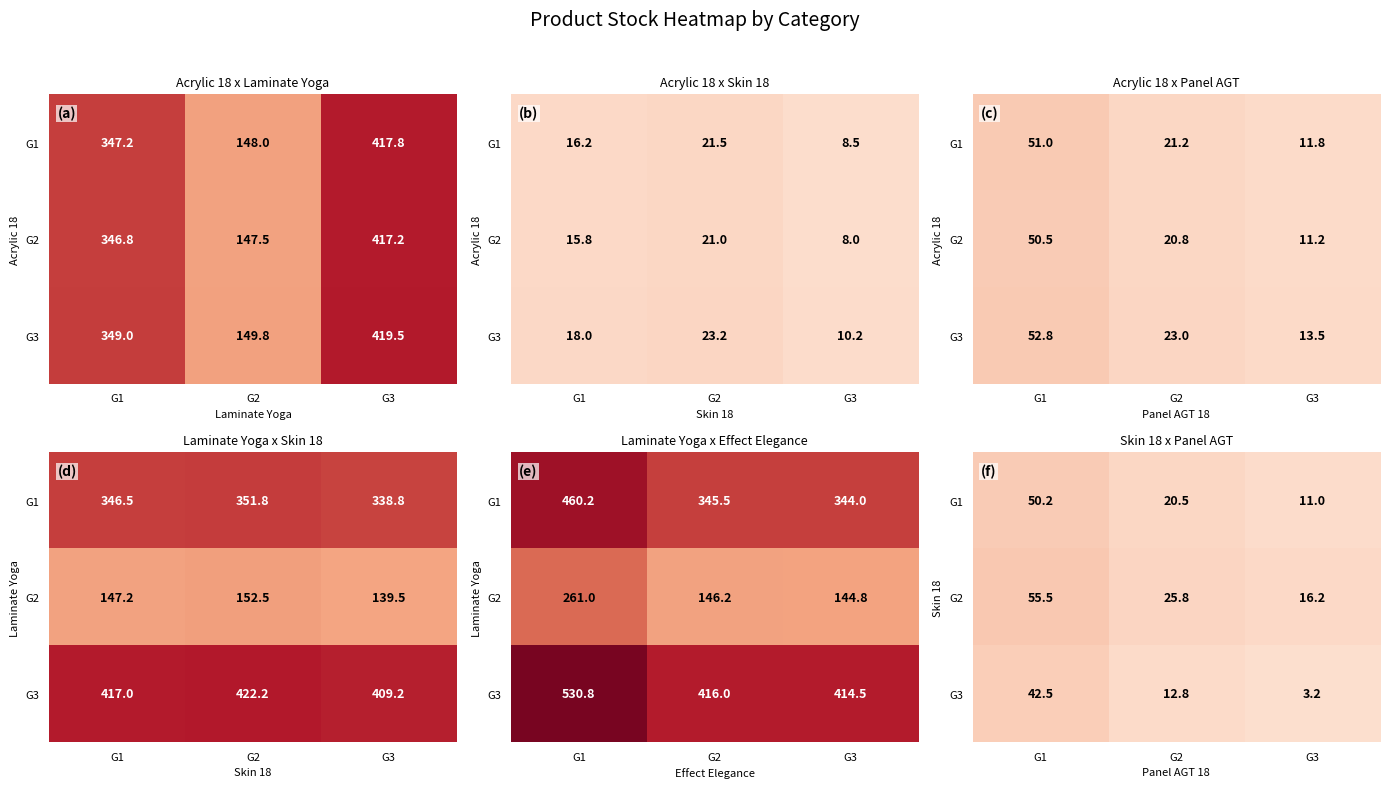

What is the total value across all series at G1?

148.2